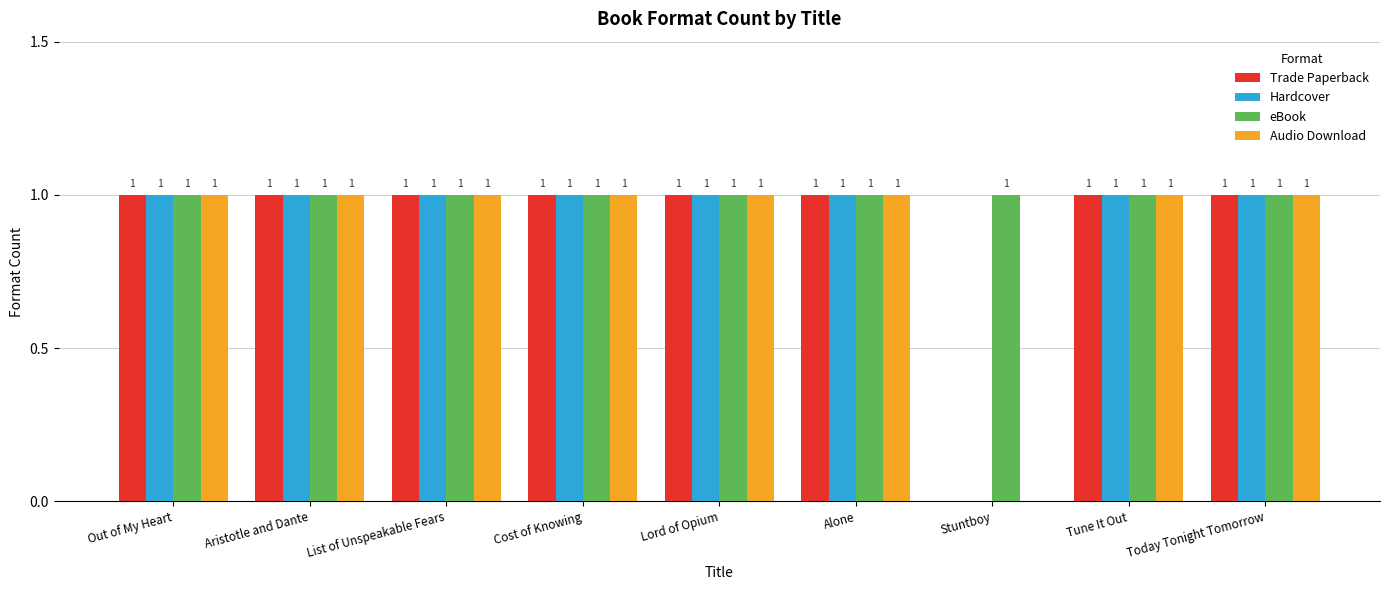

What is the sum of all Hardcover values?

8